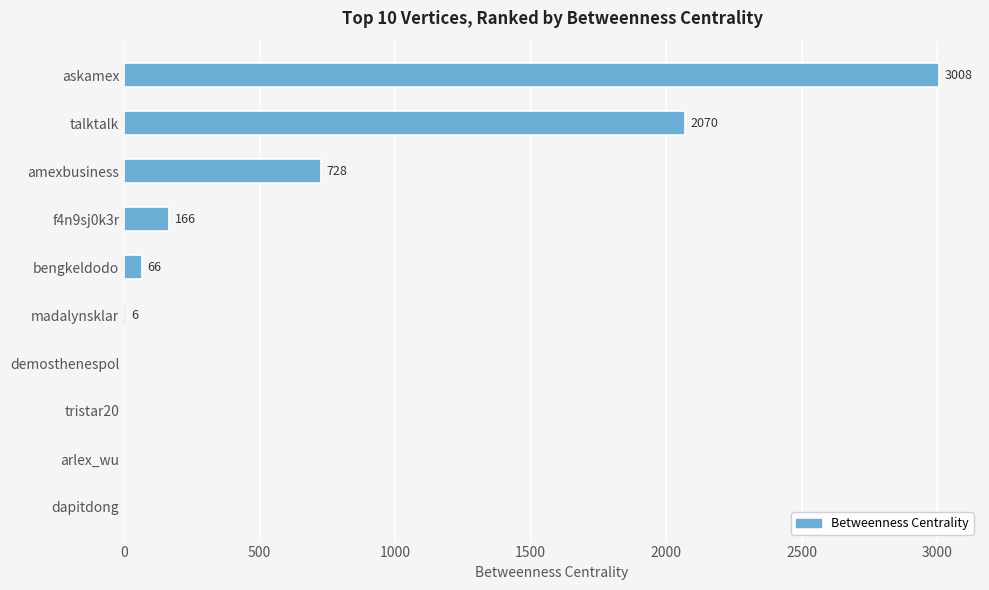

The chart shows a value of 718 at askamex. True or false?

False